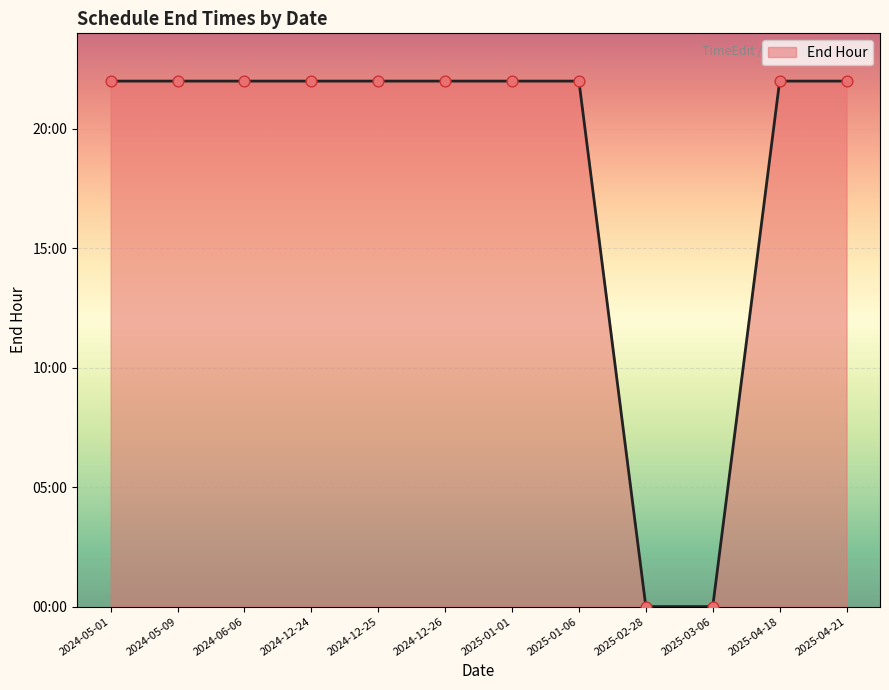

Does the chart have visible grid lines?

Yes